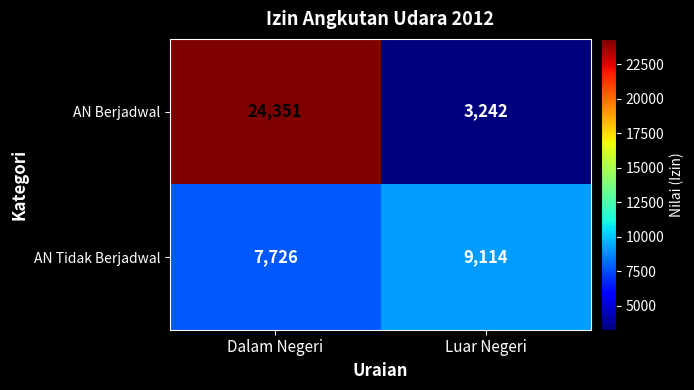

Reading left to right, transcribe all the data shown in this chart.

AN Berjadwal: 24351	3242
AN Tidak Berjadwal: 7726	9114